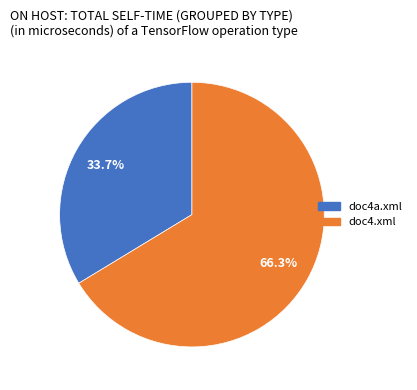

Count the number of slices in the pie.

2